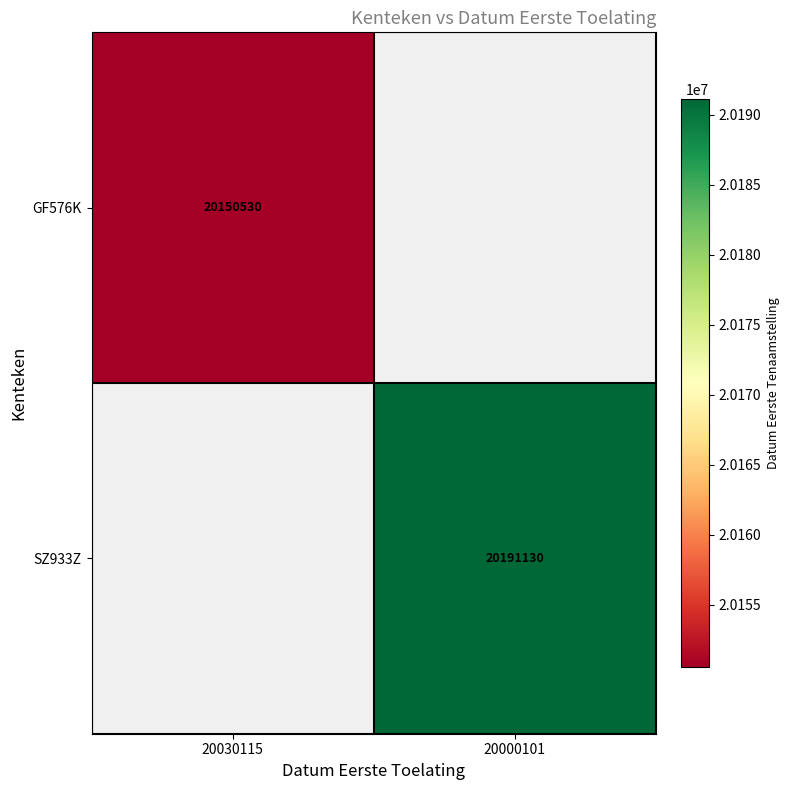

Is it true that SZ933Z equals 20191130 at 20000101?

True